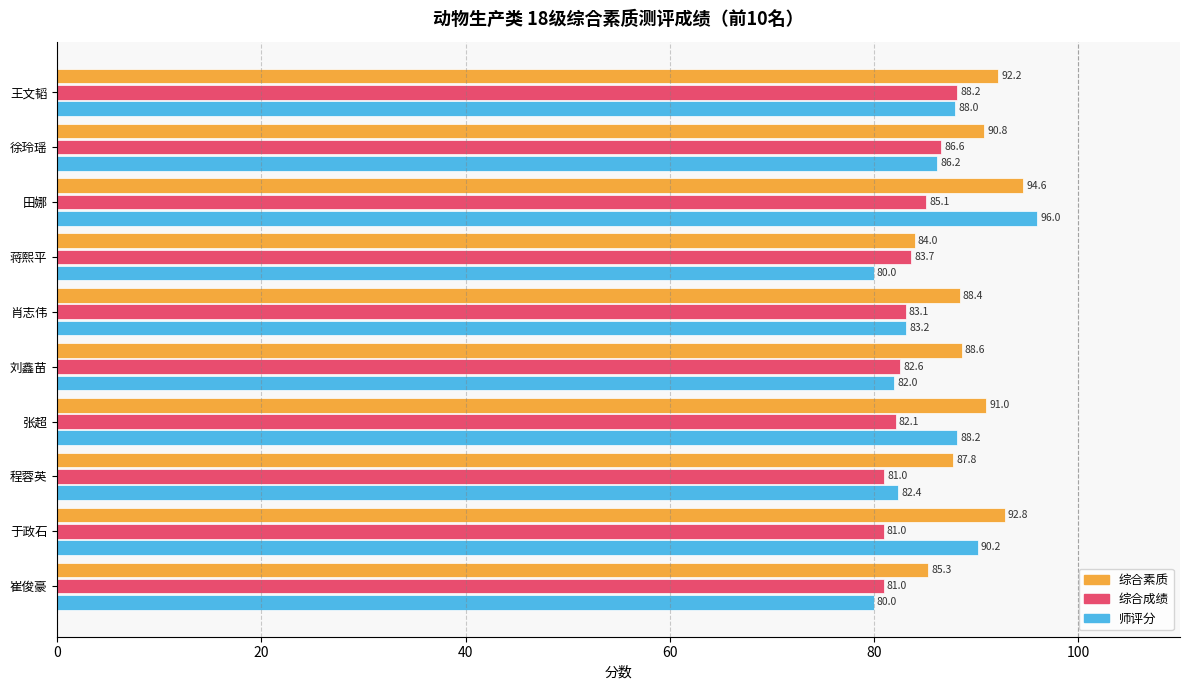

List the series in order of their peak value, highest first.

师评分, 综合素质, 综合成绩